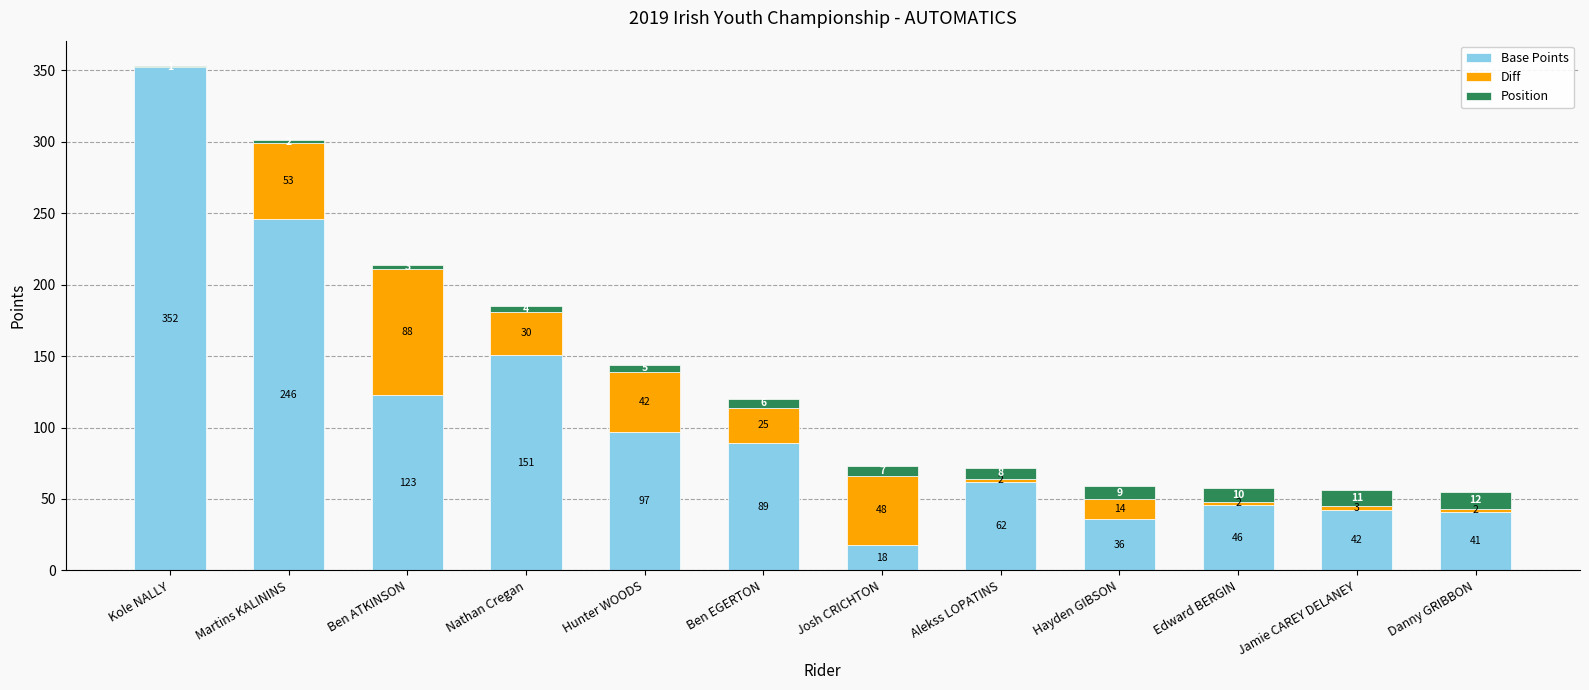

Does the chart contain stacked bars?

Yes